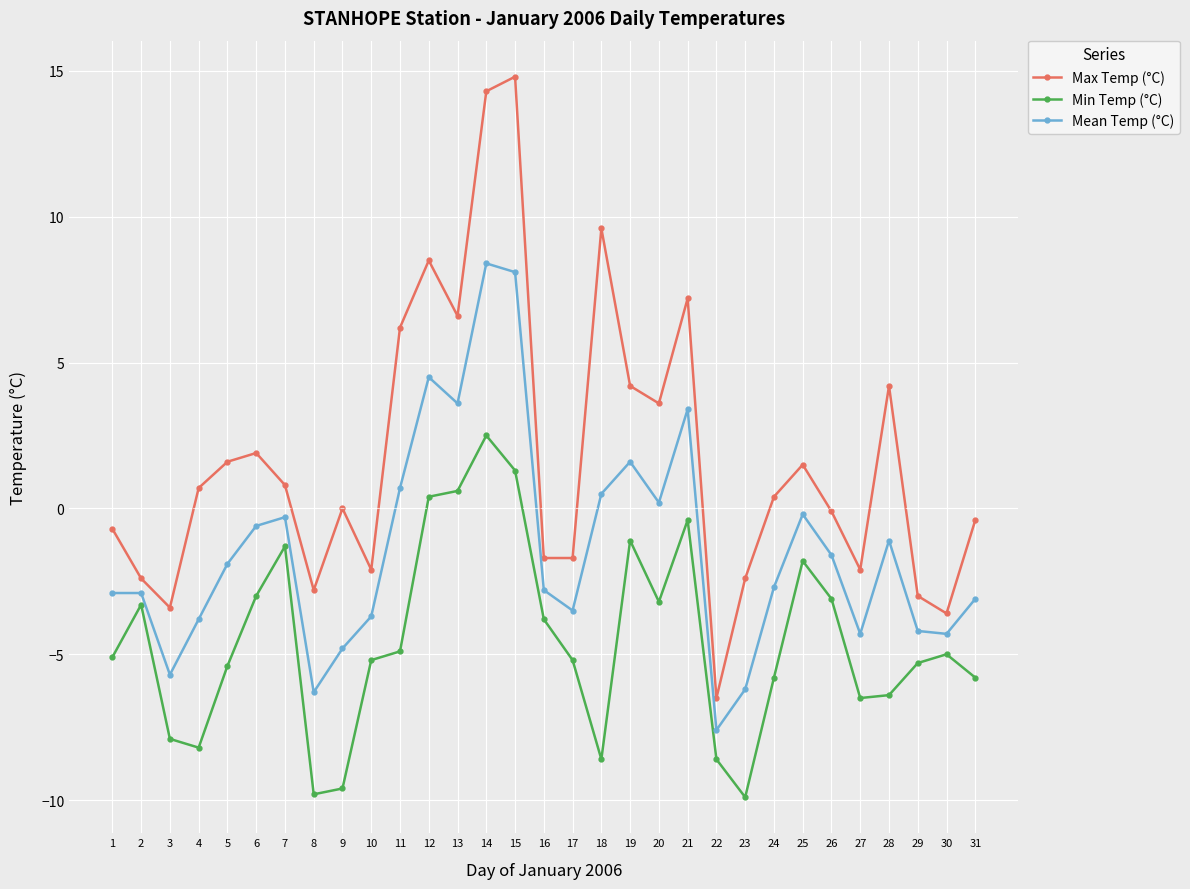

True or false: Min Temp (°C) and Mean Temp (°C) intersect in this chart.

False